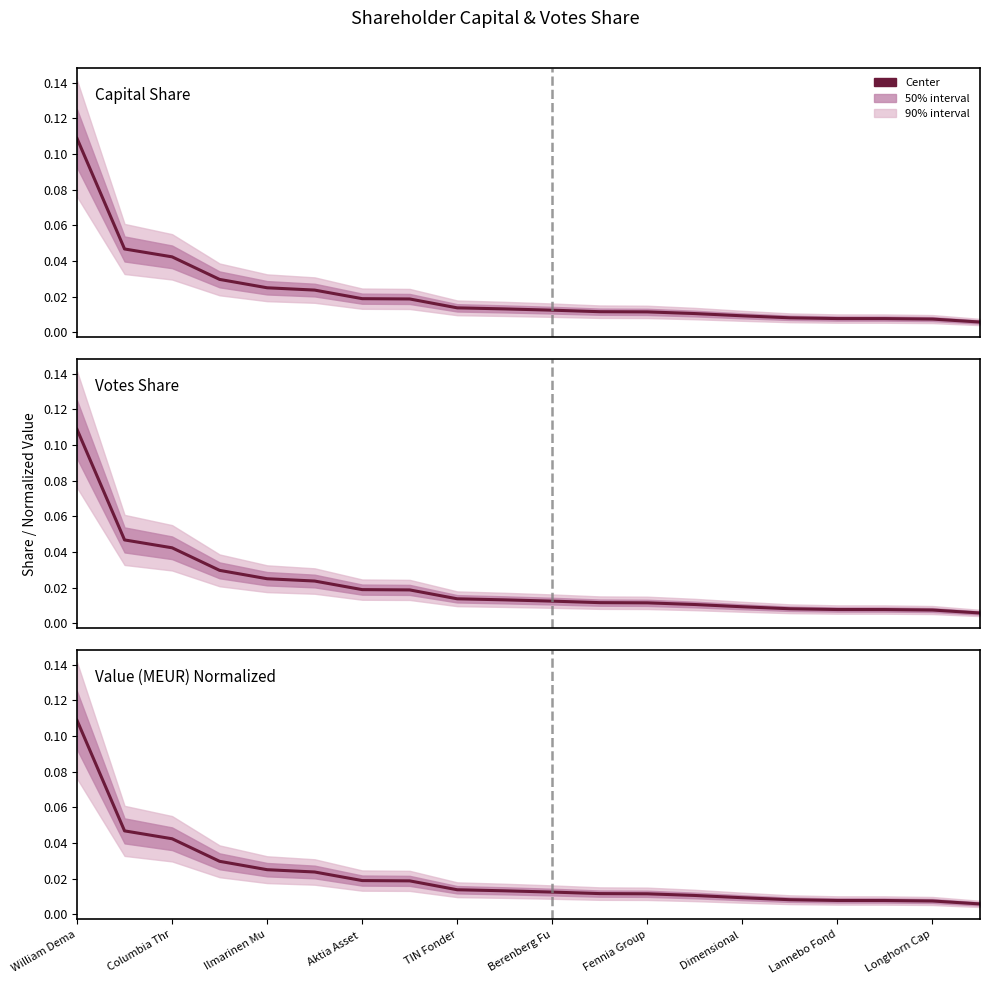

Reading left to right, what are all the values shown in this chart?

Capital Share: 0.1	0.0	0.0	0.0	0.0	0.0	0.0	0.0	0.0	0.0	0.0	0.0	0.0	0.0	0.0	0.0	0.0	0.0	0.0	0.0
Votes Share: 0.1	0.0	0.0	0.0	0.0	0.0	0.0	0.0	0.0	0.0	0.0	0.0	0.0	0.0	0.0	0.0	0.0	0.0	0.0	0.0
Value (MEUR) Normalized: 0.1	0.0	0.0	0.0	0.0	0.0	0.0	0.0	0.0	0.0	0.0	0.0	0.0	0.0	0.0	0.0	0.0	0.0	0.0	0.0